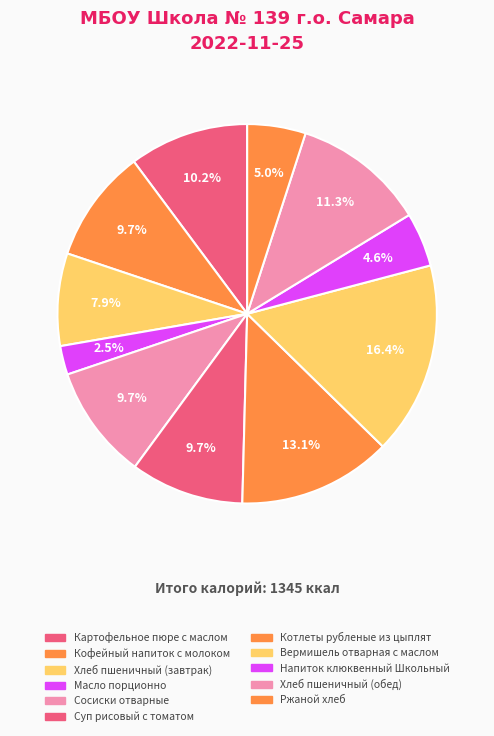

To the nearest percent, what is the difference between the largest and smallest slice percentages?

14%